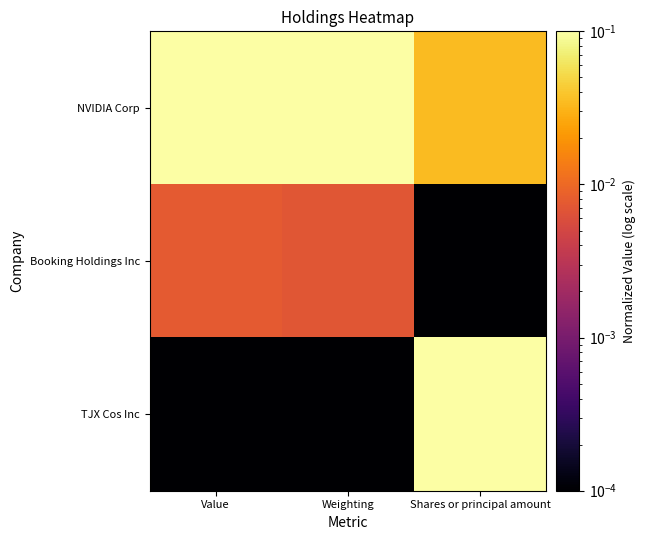

Between Shares or principal amount and Weighting, which is larger?

Weighting